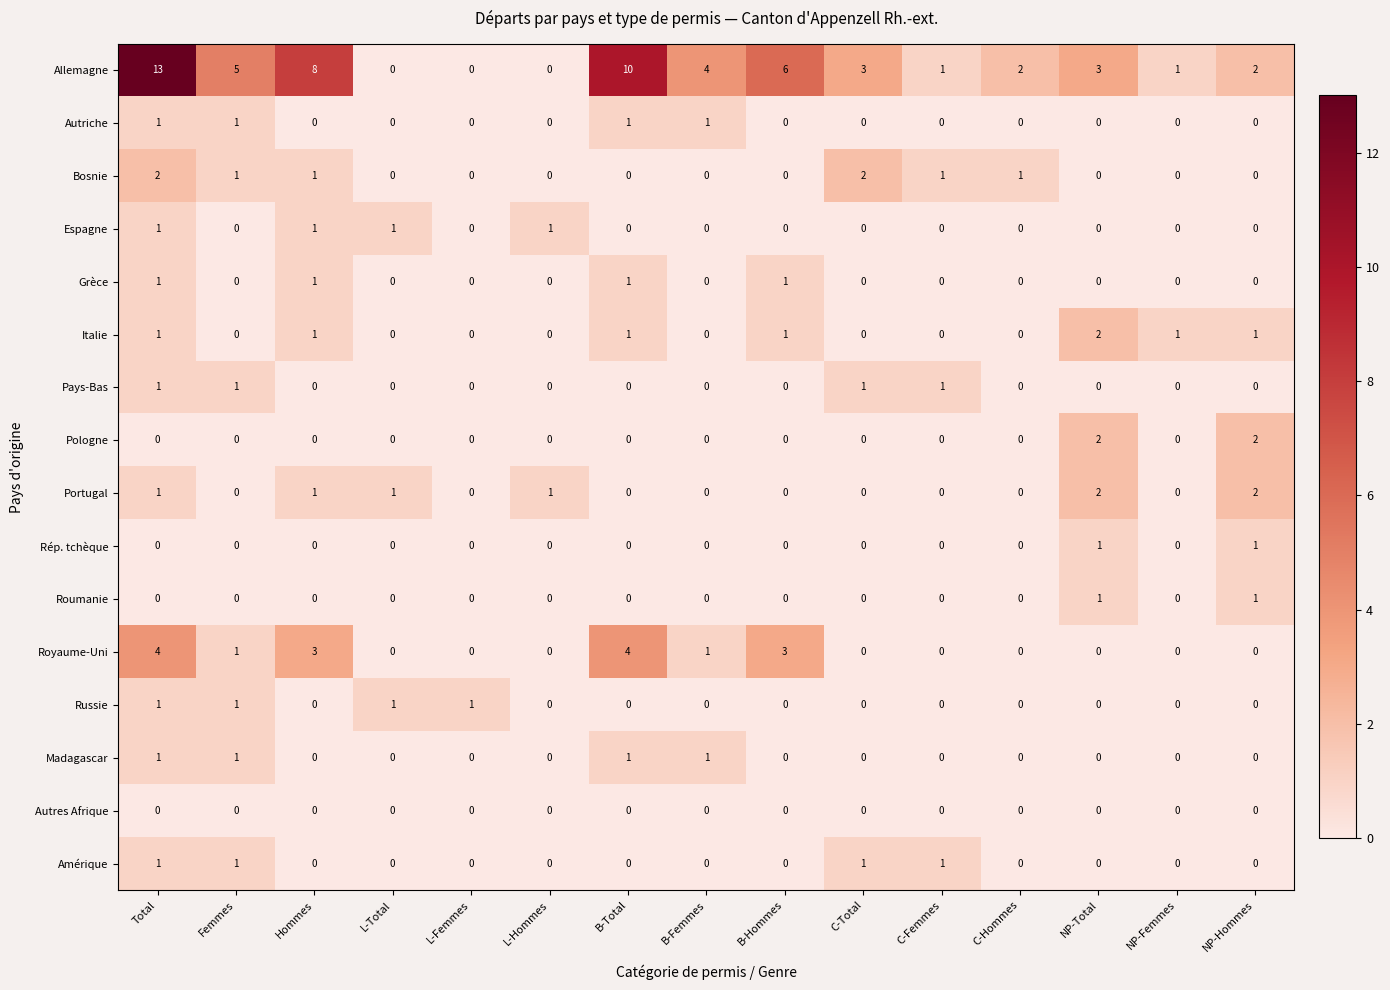

The Pologne series shows -1 at Total. True or false?

False